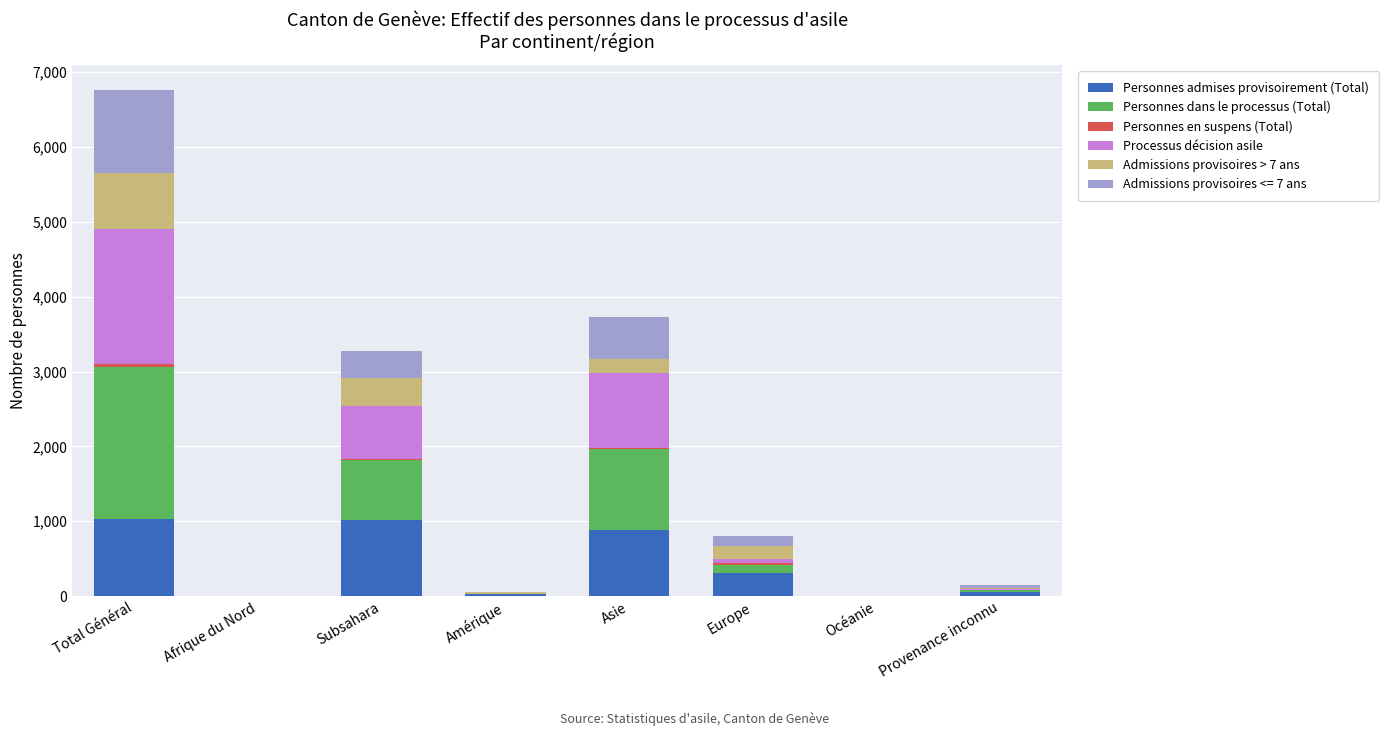

True or false: Personnes admises provisoirement (Total) has a value of -384 at Afrique du Nord.

False